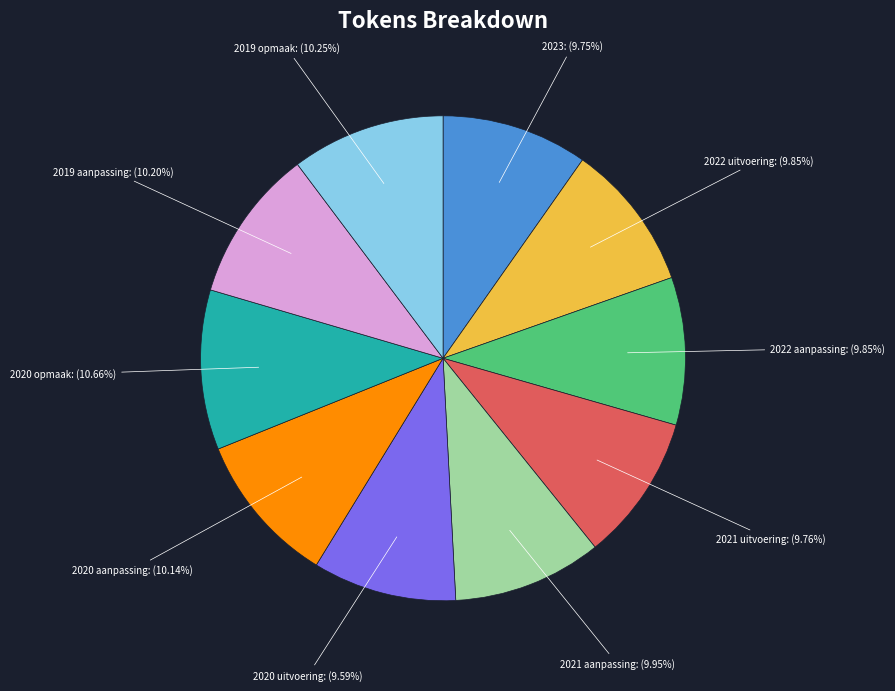

Between 2019 opmaak and 2020 uitvoering, which is larger?

2019 opmaak